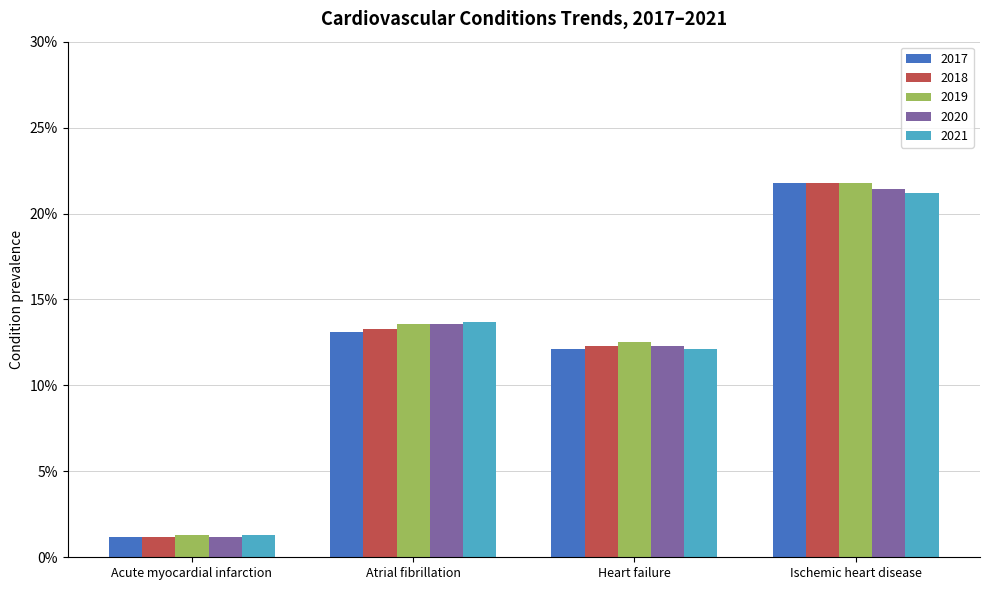

What are all the series names shown in the legend?

2017, 2018, 2019, 2020, 2021